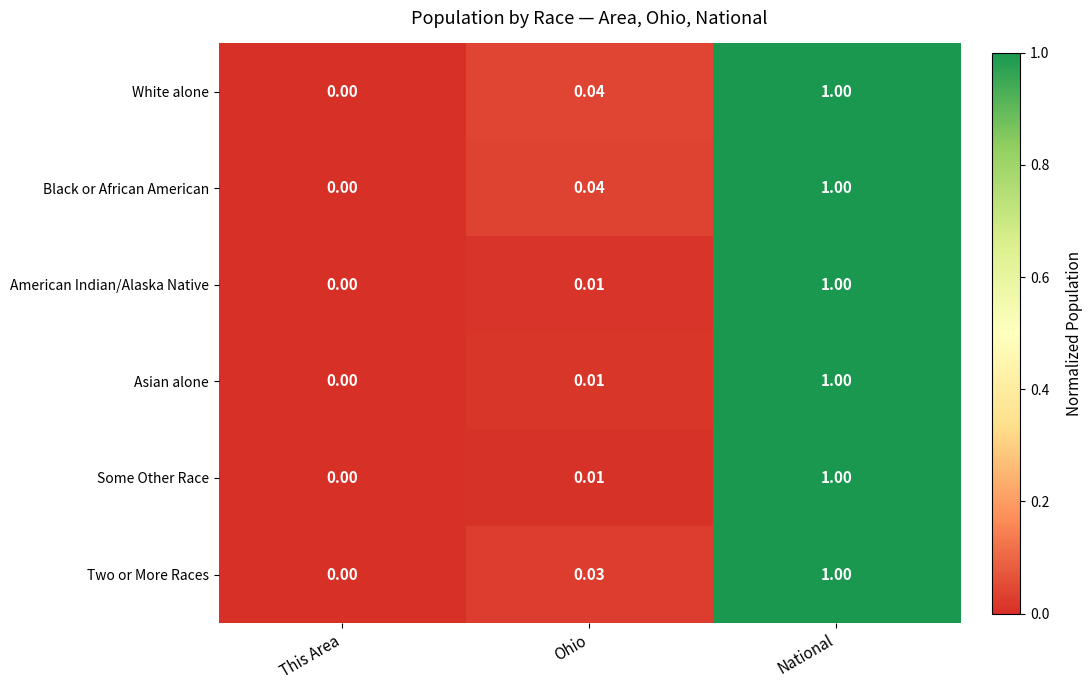

At which category is the sum across all series the highest?

National